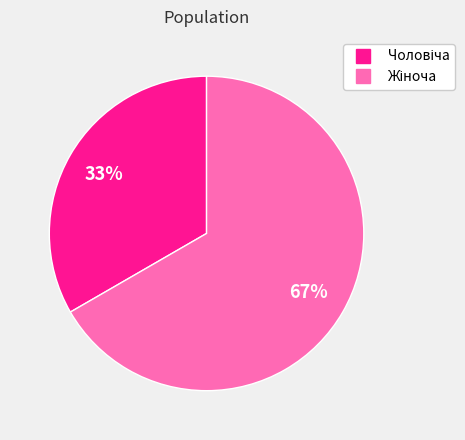

To the nearest percent, what is the average slice percentage?

50%